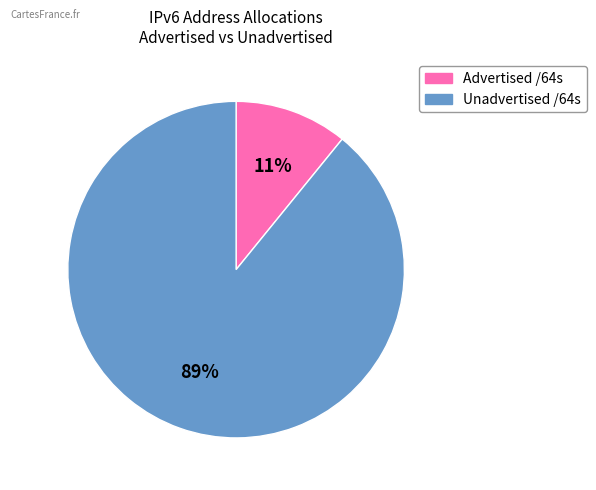

To the nearest percent, what is the difference between the largest and smallest slice percentages?

78%